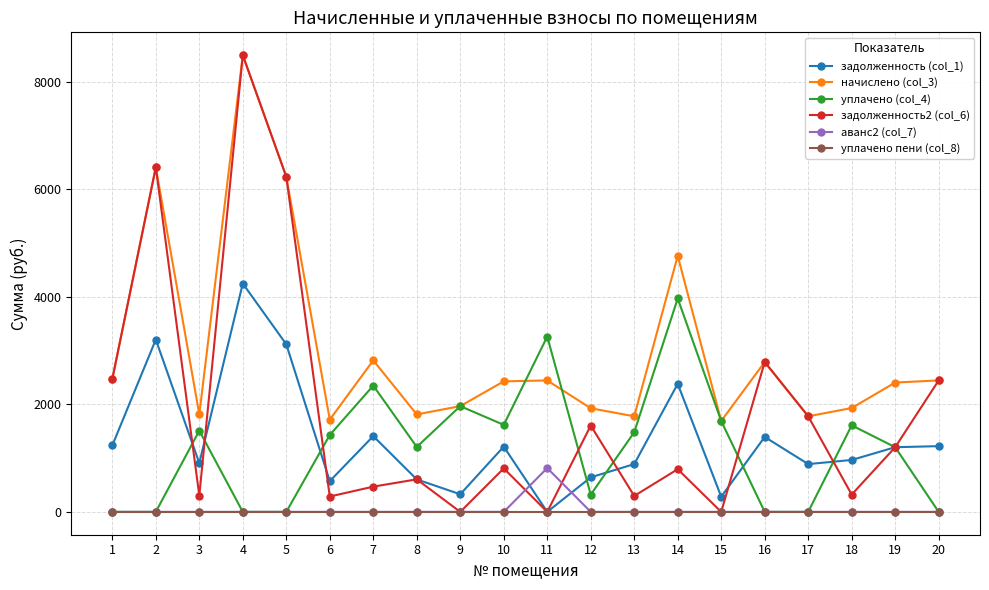

At which category does задолженность2 (col_6) reach its first local valley?

3